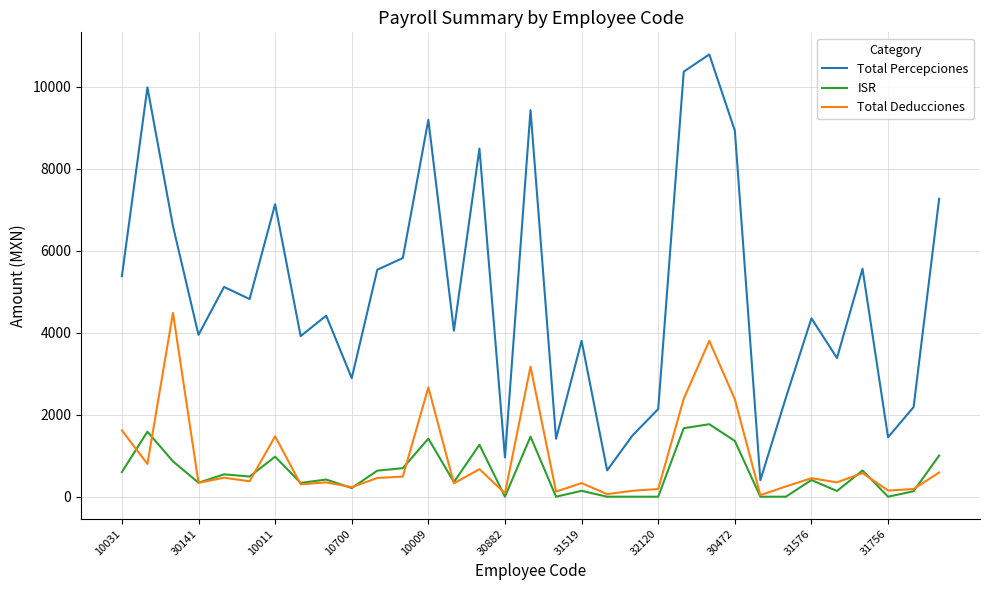

What is the minimum value for Total Deducciones?

37.1